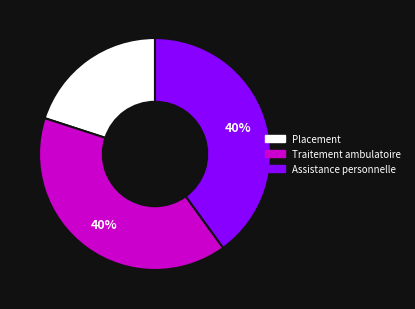

Which category has the smallest portion of the pie?

Placement